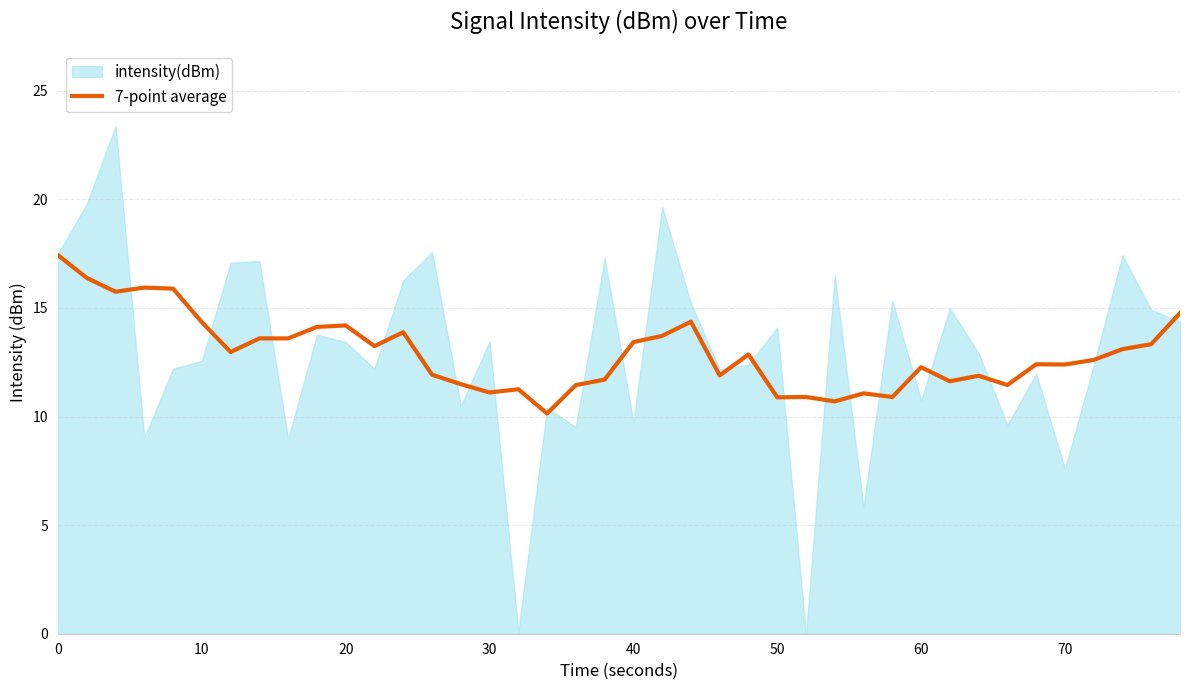

Is it true that the value at 24 is 6.1?

False